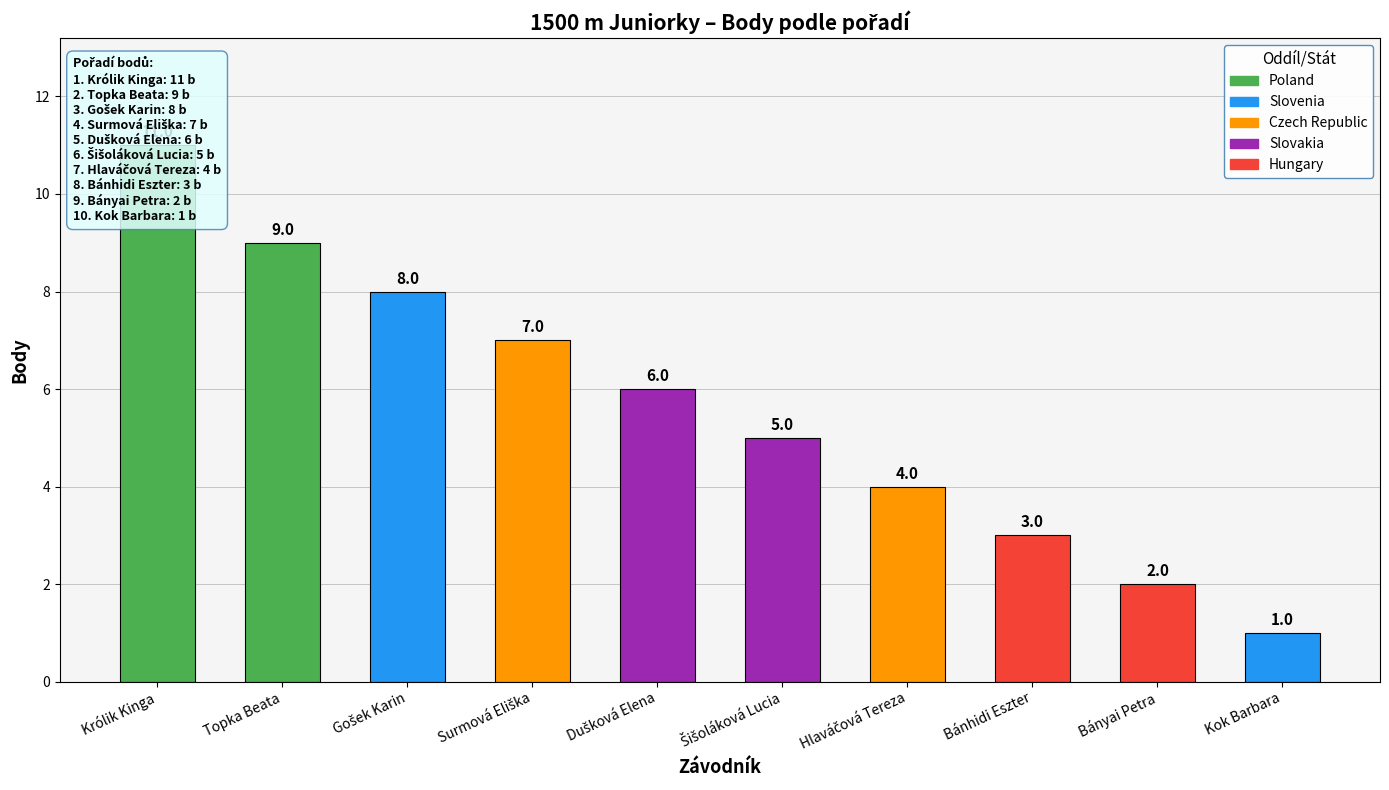

What is the sum of the values at Bánhidi Eszter and Hlaváčová Tereza?

7